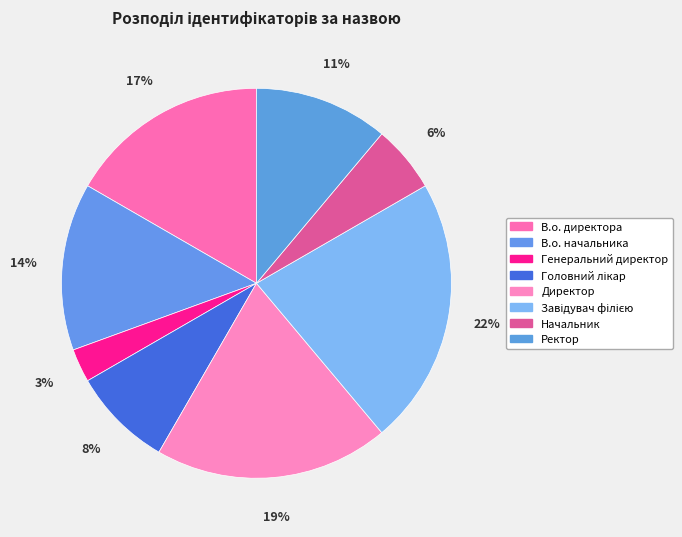

How many segments does this pie chart have?

8